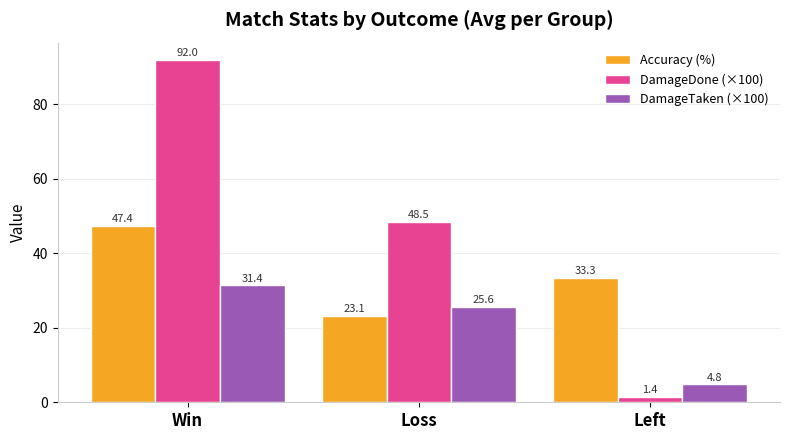

Rank the categories by DamageDone (×100) value from highest to lowest.

Win, Loss, Left